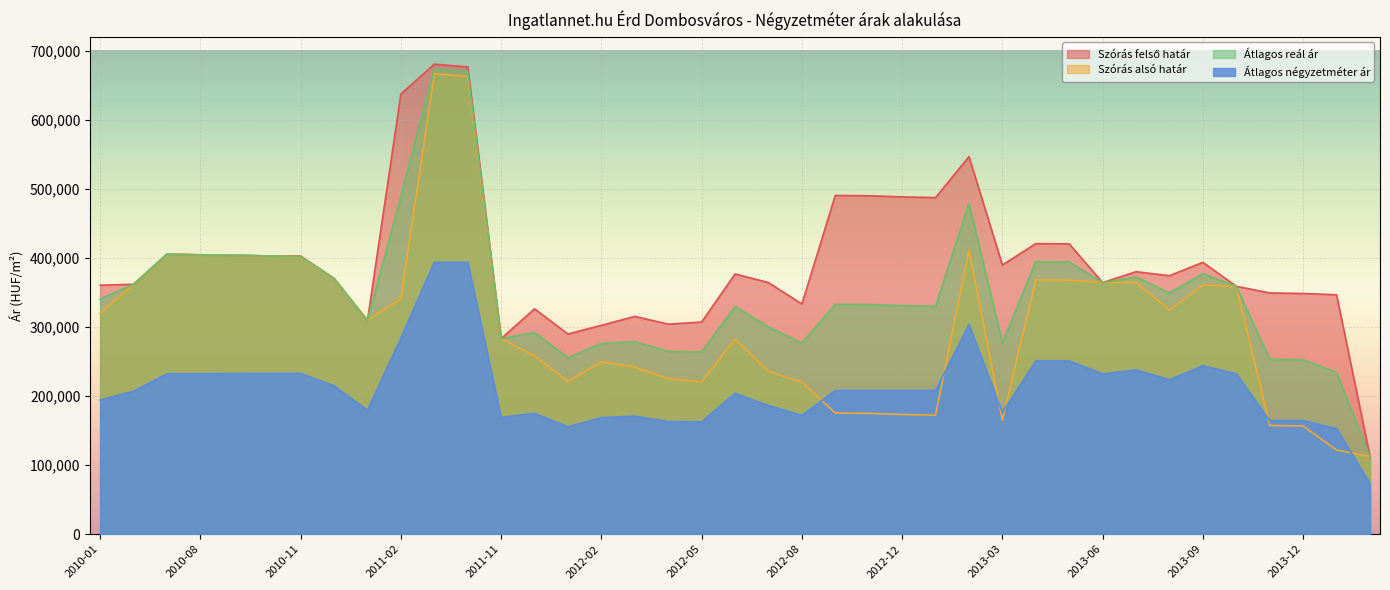

What is the total value across all series at 2012-08?

1002192